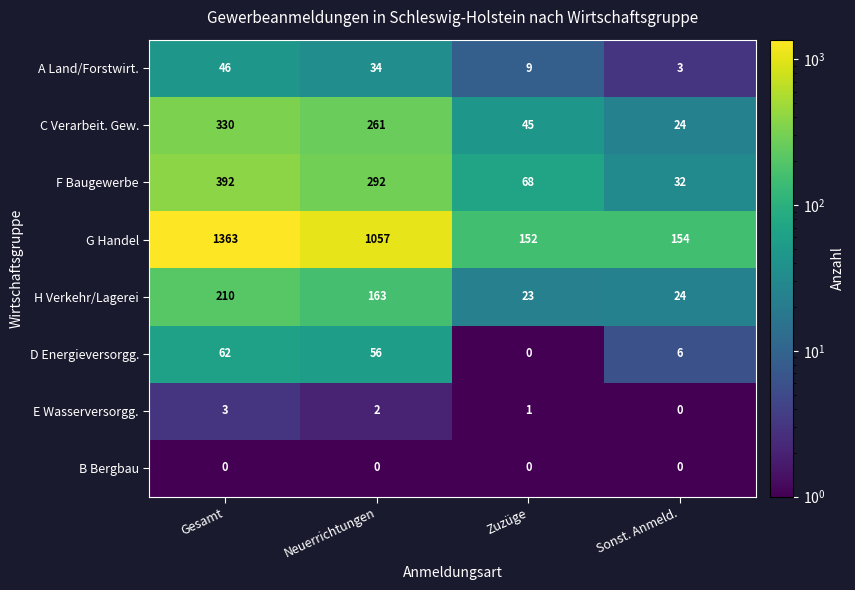

What is the sum of all G Handel values?

2726